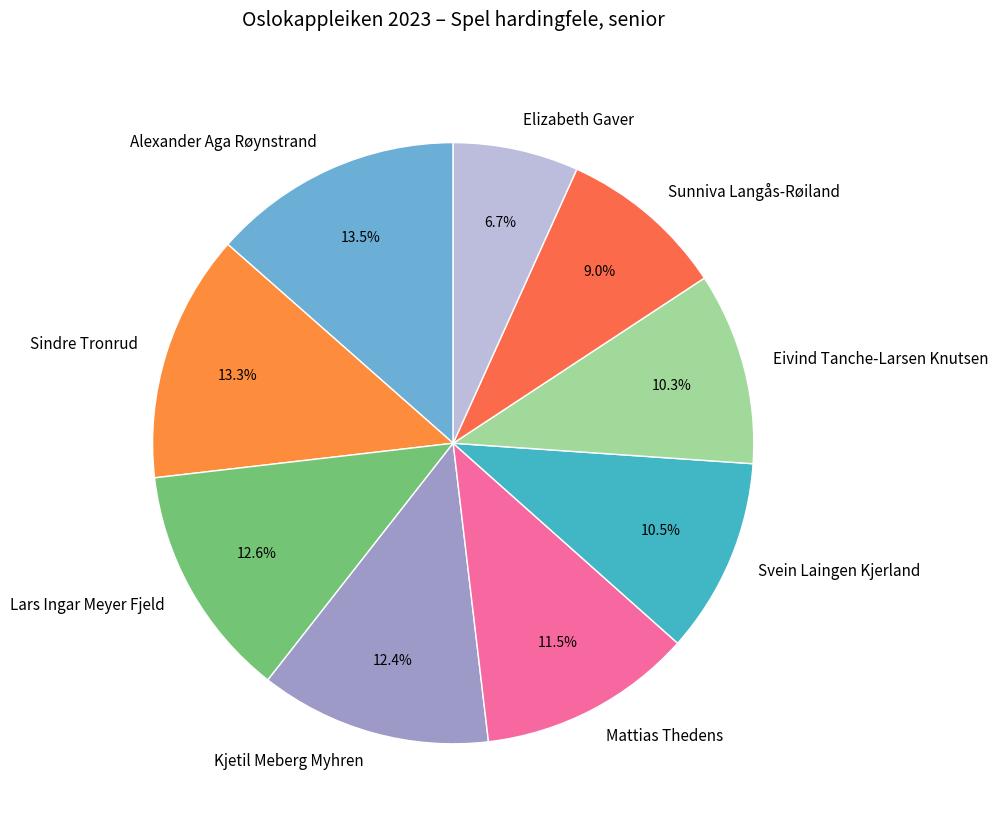

Does Lars Ingar Meyer Fjeld represent more than half of the total?

No